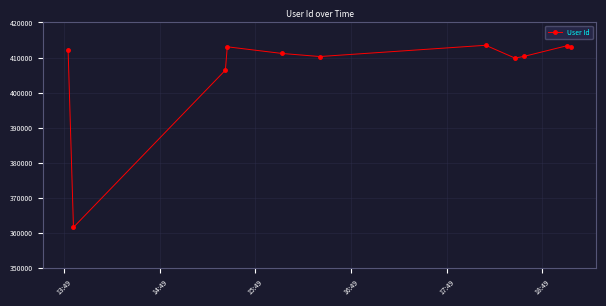

How many distinct data groups are displayed?

1